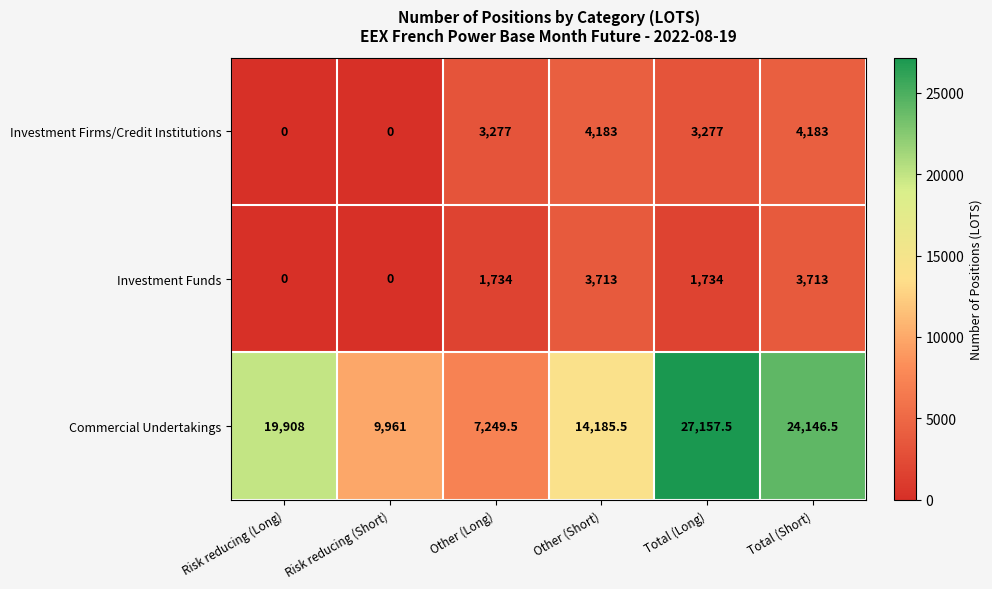

Reading left to right, what are all the values shown in this chart?

Investment Firms/Credit Institutions: 0.0	0.0	3277.0	4183.0	3277.0	4183.0
Investment Funds: 0.0	0.0	1734.0	3713.0	1734.0	3713.0
Commercial Undertakings: 19908.0	9961.0	7249.5	14185.5	27157.5	24146.5